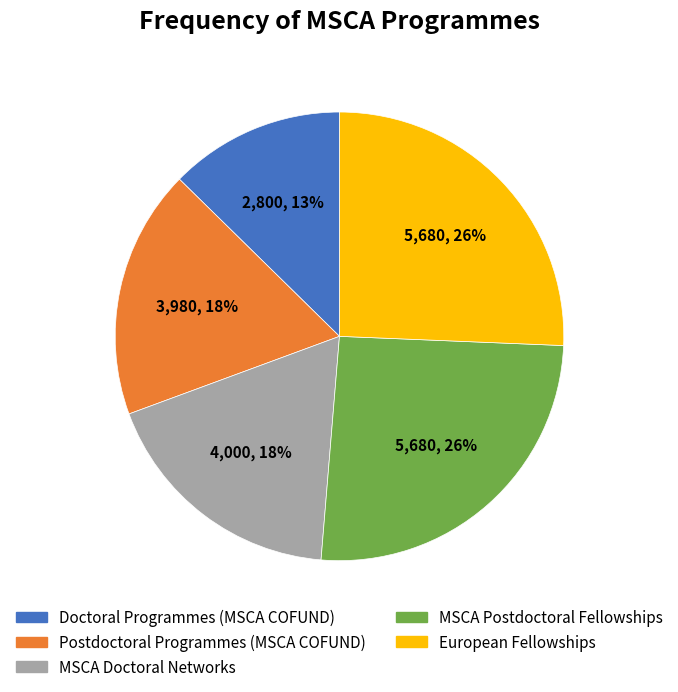

Between Doctoral Programmes (MSCA COFUND) and MSCA Doctoral Networks, which is larger?

MSCA Doctoral Networks